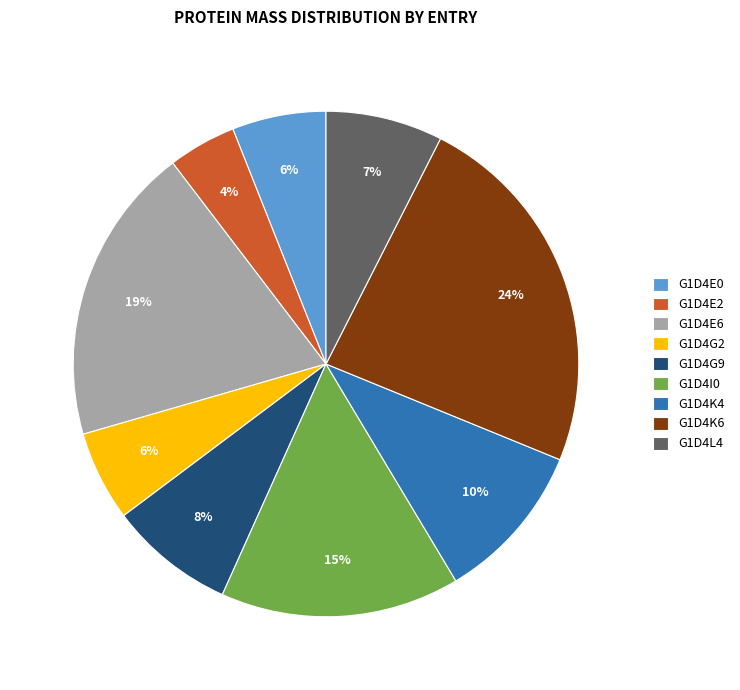

To the nearest percent, what portion does G1D4K6 represent?

24%